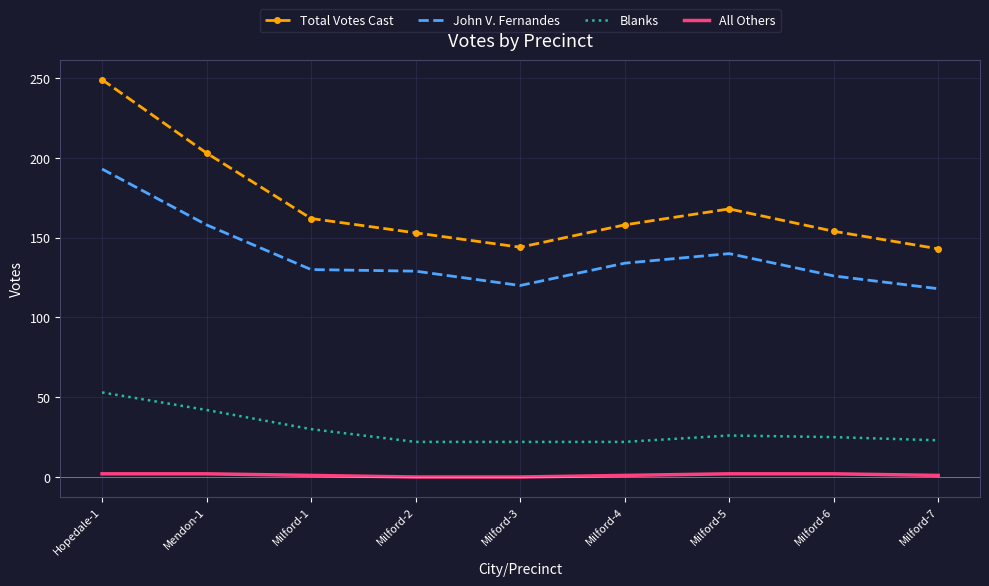

Which category has the highest value across all series?

Hopedale-1